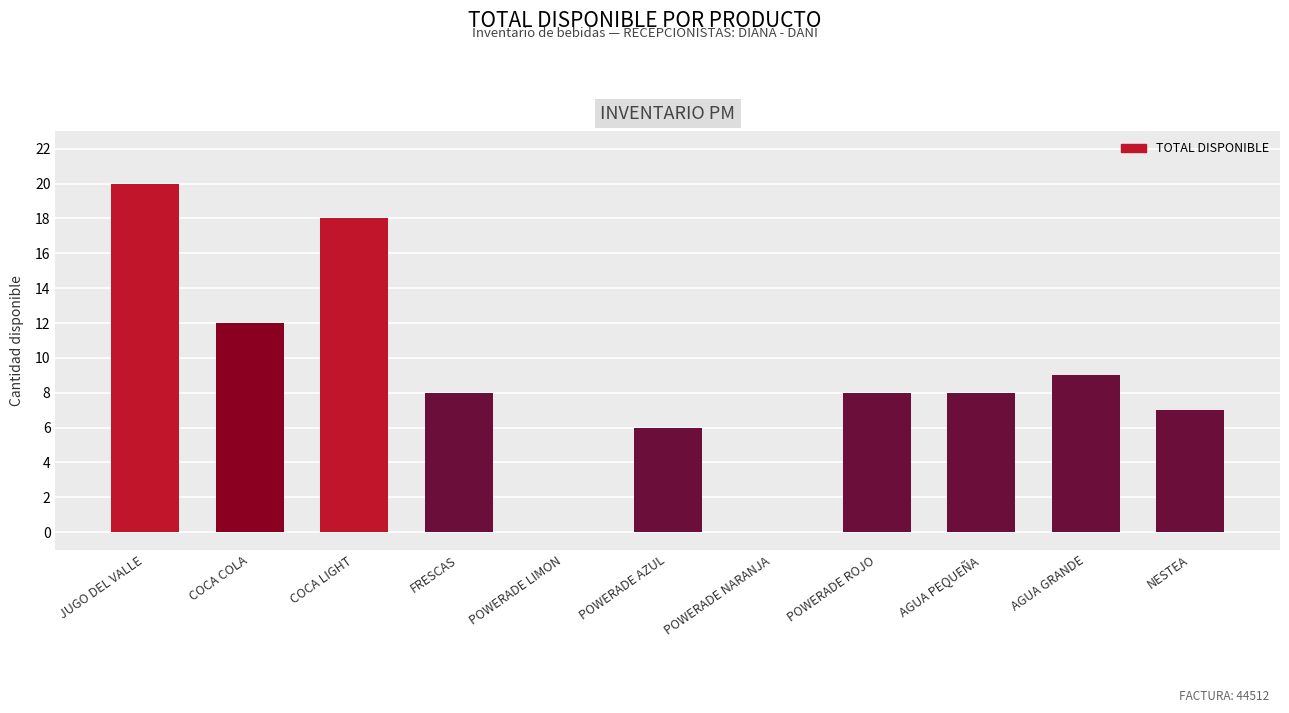

What is the difference between the values at NESTEA and COCA LIGHT?

11